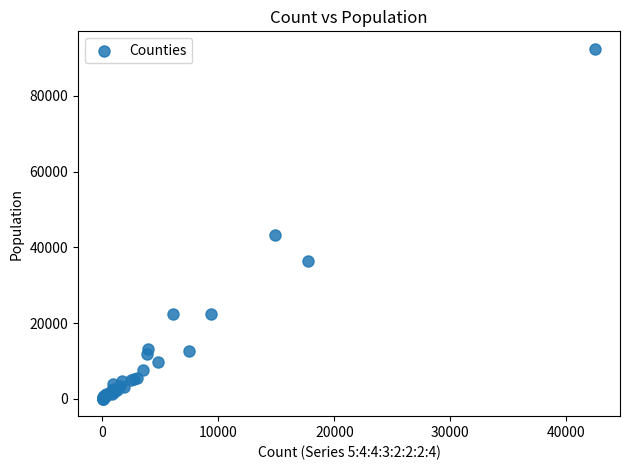

What Y value in the scatter plot is closest to 46243?

43397